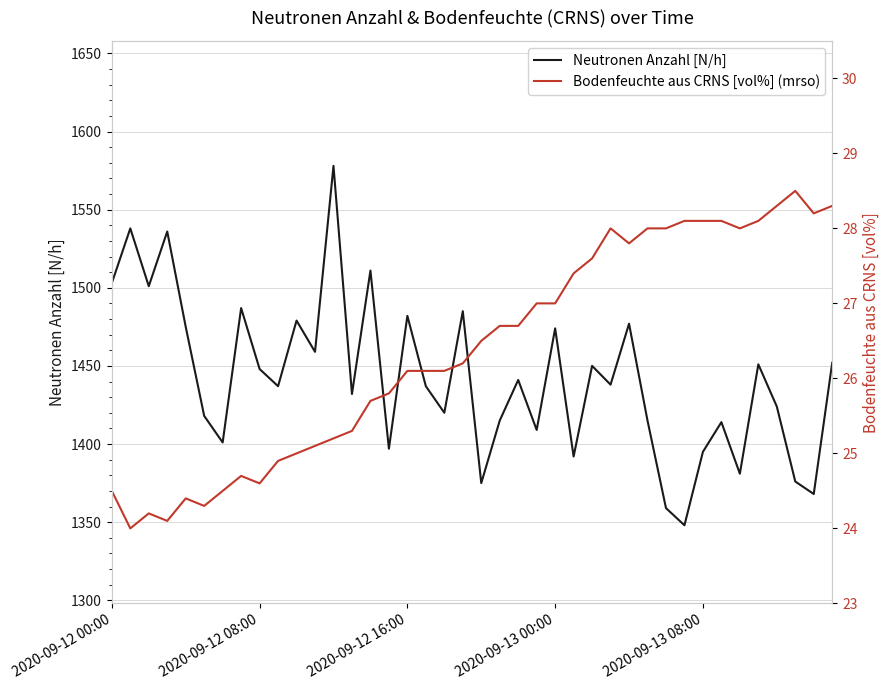

Reading left to right, transcribe all the data shown in this chart.

Neutronen Anzahl [N/h]: 1503.0	1538.0	1501.0	1536.0	1475.0	1418.0	1401.0	1487.0	1448.0	1437.0	1479.0	1459.0	1578.0	1432.0	1511.0	1397.0	1482.0	1437.0	1420.0	1485.0	1375.0	1415.0	1441.0	1409.0	1474.0	1392.0	1450.0	1438.0	1477.0	1415.0	1359.0	1348.0	1395.0	1414.0	1381.0	1451.0	1424.0	1376.0	1368.0	1452.0
Bodenfeuchte aus CRNS [vol%] (mrso): 24.5	24.0	24.2	24.1	24.4	24.3	24.5	24.7	24.6	24.9	25.0	25.1	25.2	25.3	25.7	25.8	26.1	26.1	26.1	26.2	26.5	26.7	26.7	27.0	27.0	27.4	27.6	28.0	27.8	28.0	28.0	28.1	28.1	28.1	28.0	28.1	28.3	28.5	28.2	28.3